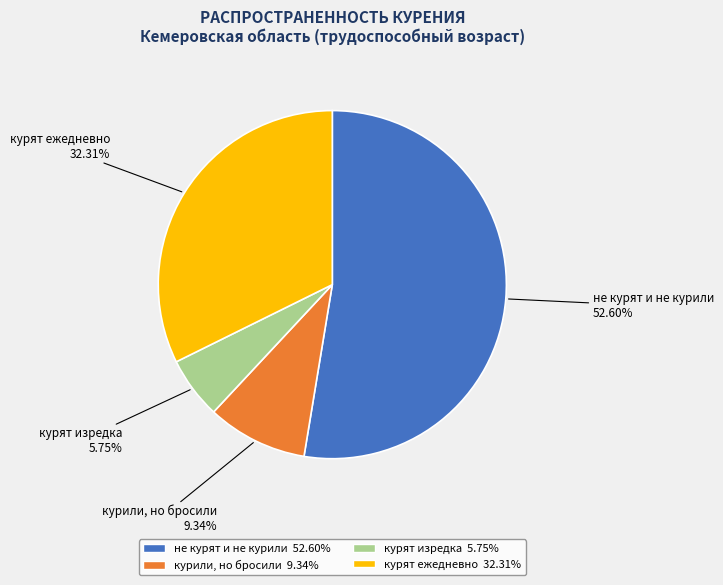

Between курят изредка and курили, но бросили, which is larger?

курили, но бросили